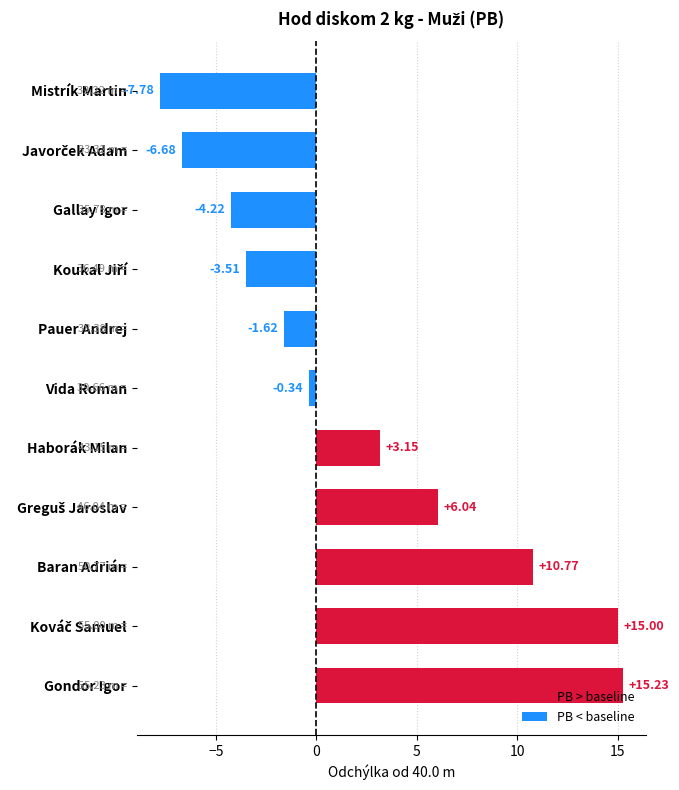

Which has a higher value, Gondor Igor or Gallay Igor?

Gondor Igor